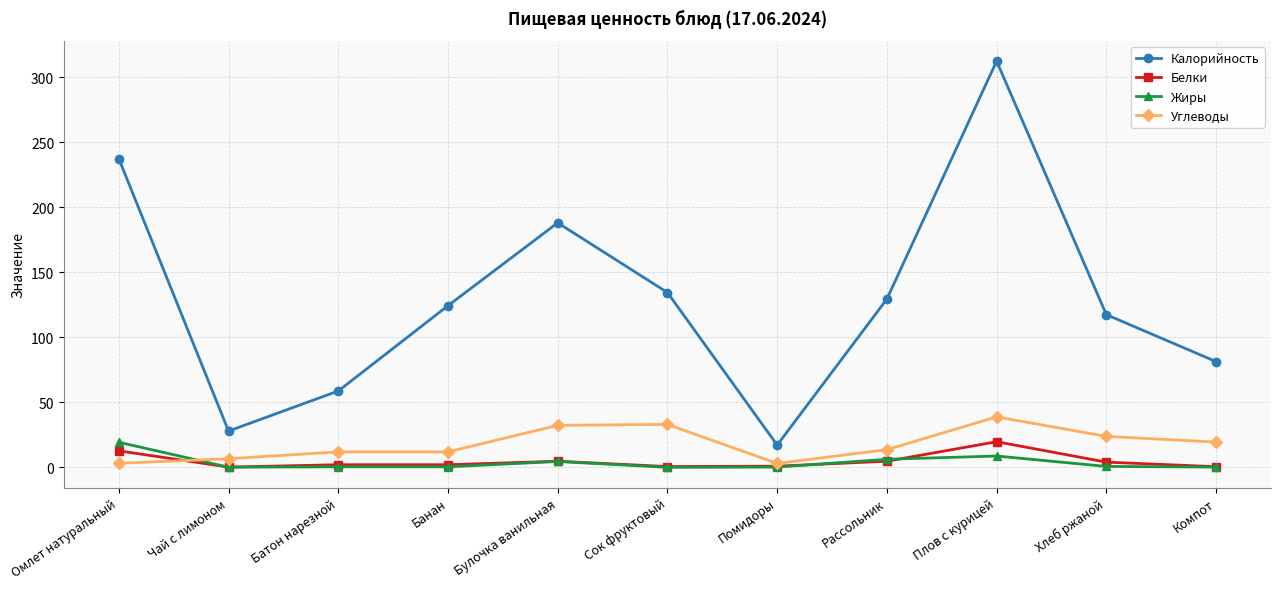

True or false: Калорийность has more than 2 points higher than both neighbors.

False